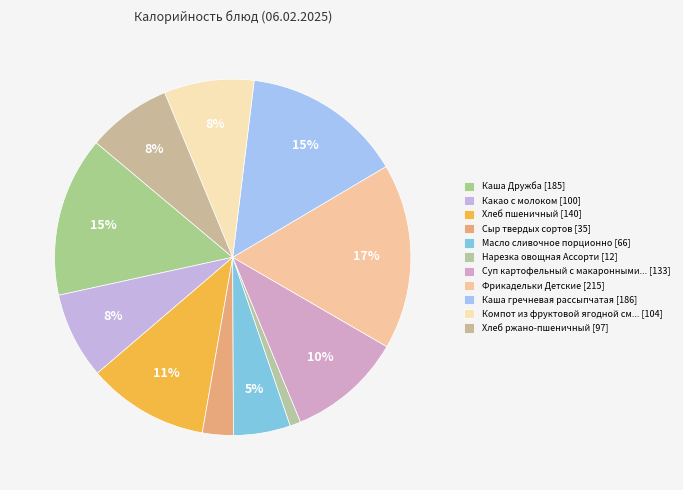

How many slices are in this pie chart?

11